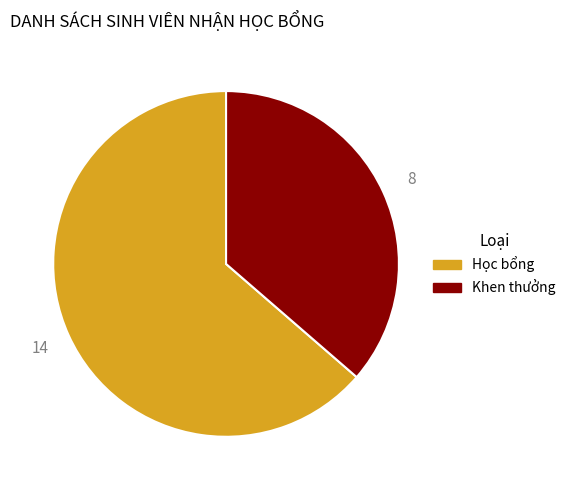

Combined, do Học bổng and Khen thưởng account for over 50%?

Yes